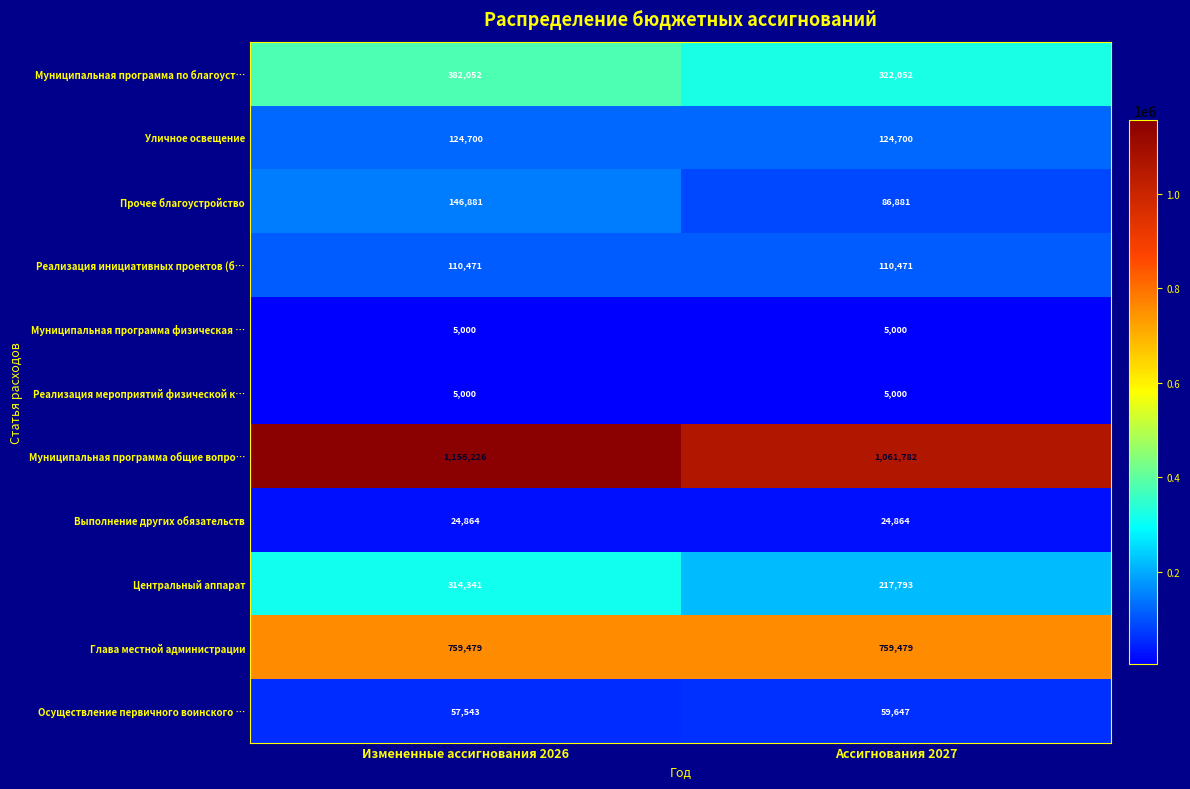

Read the Прочее благоустройство value at Измененные ассигнования 2026, to the nearest 10.

146880